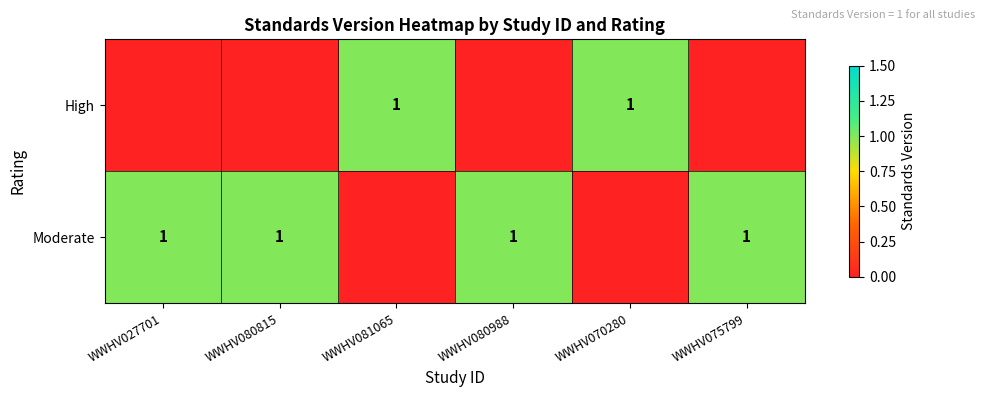

Between WWHV027701 and WWHV070280, which is larger?

WWHV070280